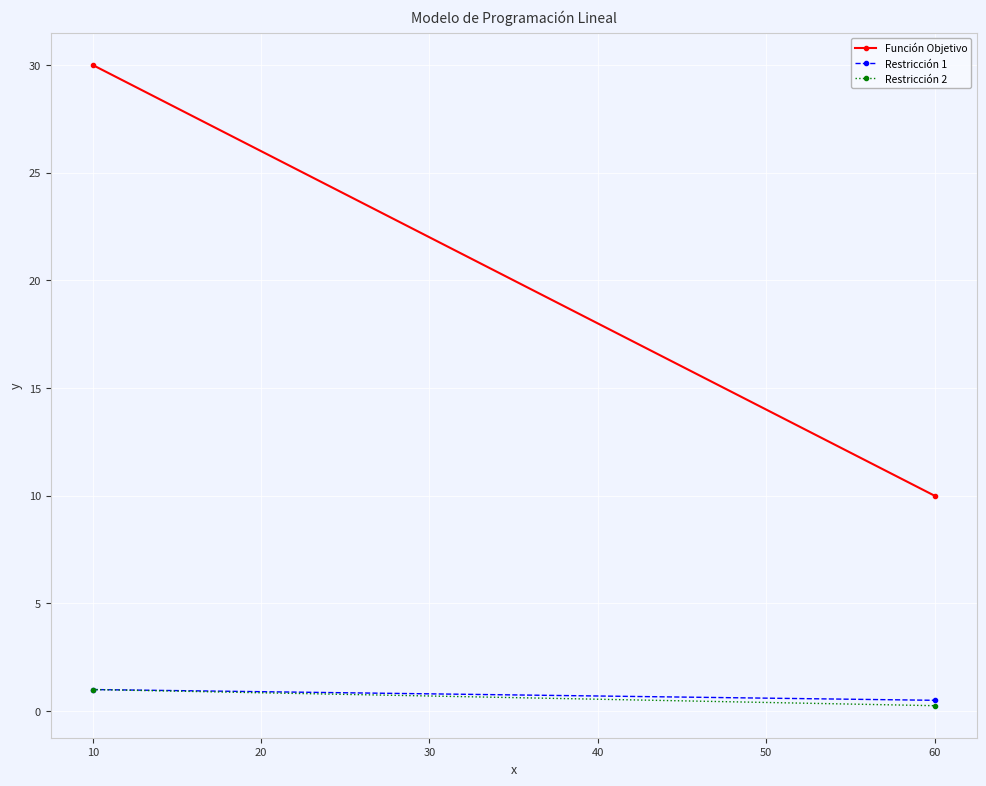

Which series has the largest total across all categories?

Función Objetivo